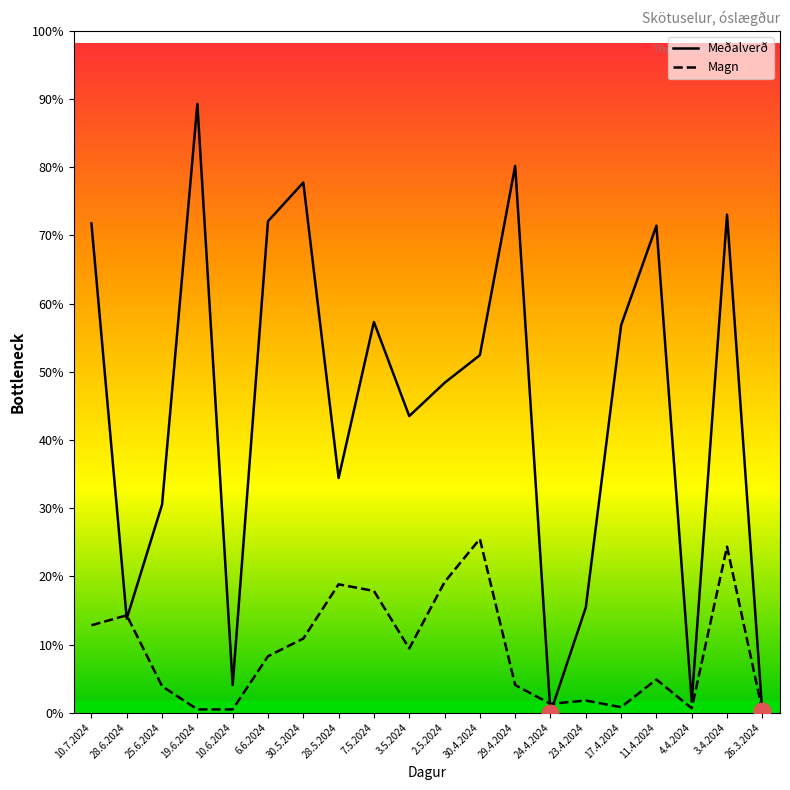

What position from the left is 3.4.2024?

19